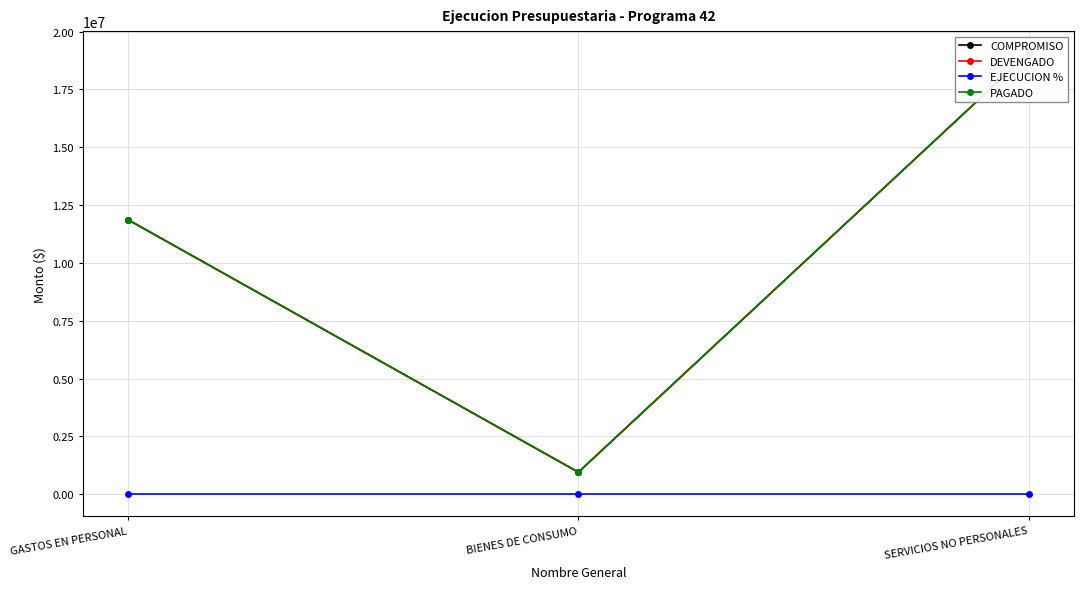

Reading right to left, what are all the values shown in this chart?

COMPROMISO: 19067000.0	955000.0	11867203.0
DEVENGADO: 19067000.0	955000.0	11867203.0
EJECUCION %: 0.6	0.5	0.6
PAGADO: 19067000.0	955000.0	11867203.0